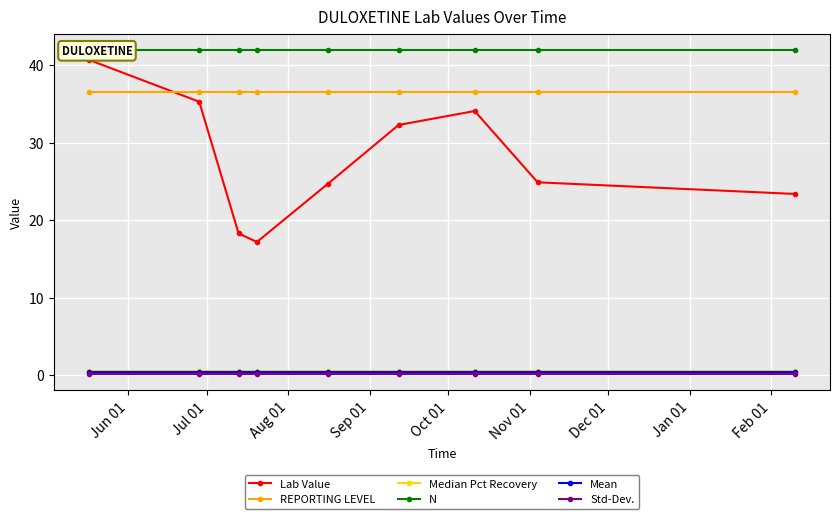

What is the maximum value for Median Pct Recovery?

0.5